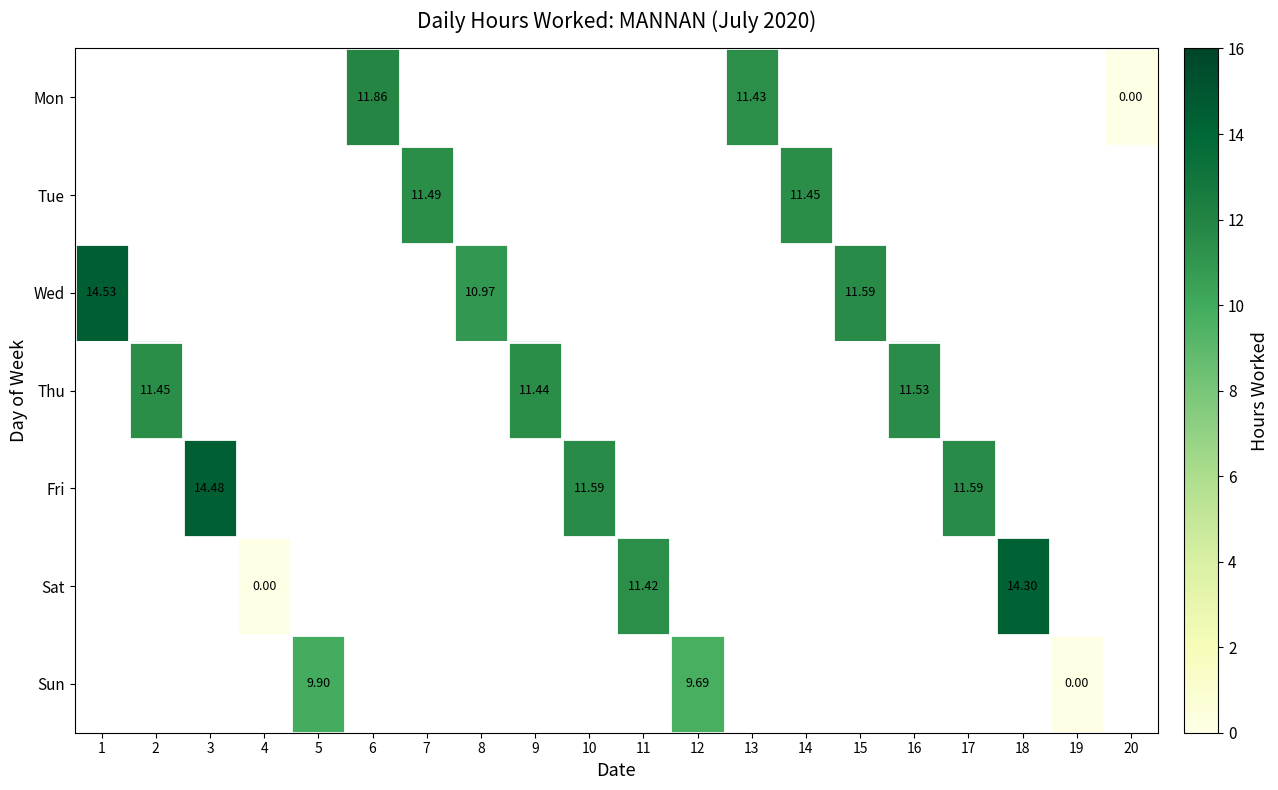

Is the value of Mon at 20 greater than the value of Fri at 3?

No